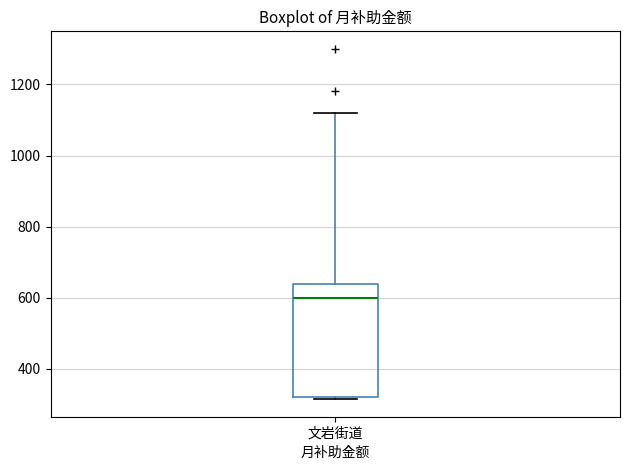

Read this box plot against the y-axis: the position of the median line, the range covered by the box, and the ends of both whiskers. The values are not printed on the chart, so give them approximately, as read against the axis.

median 600, box 320 to 640, whiskers 320 to 1120